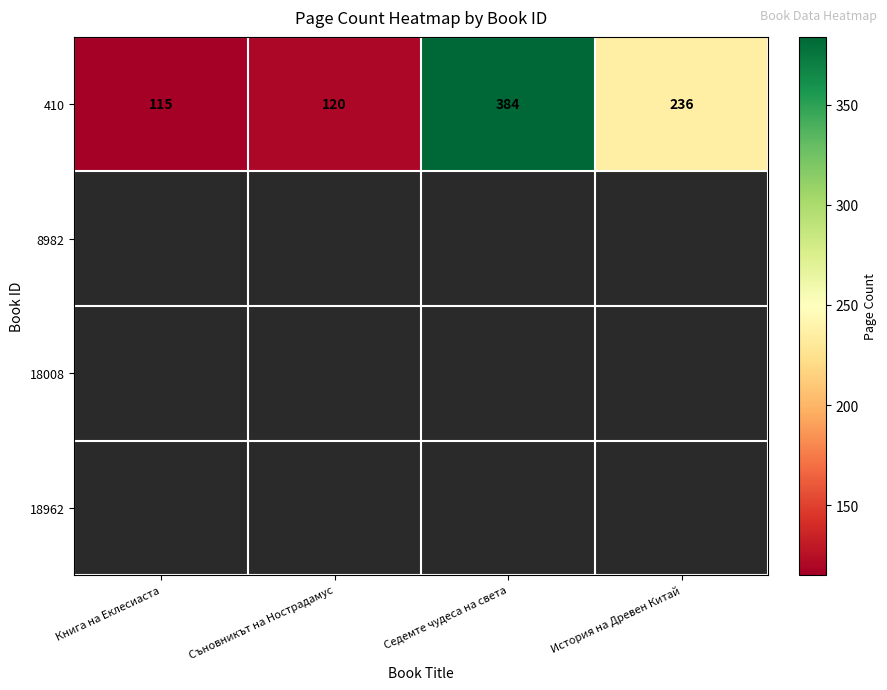

At which label does the data first exceed 236?

Седемте чудеса на света